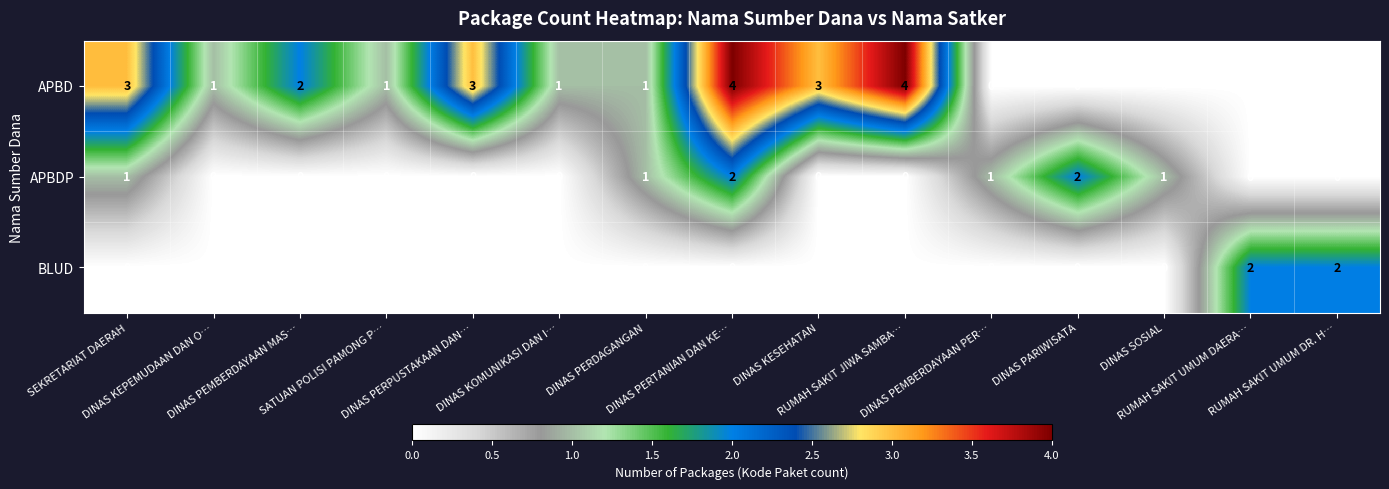

What is the sum of all BLUD values?

4